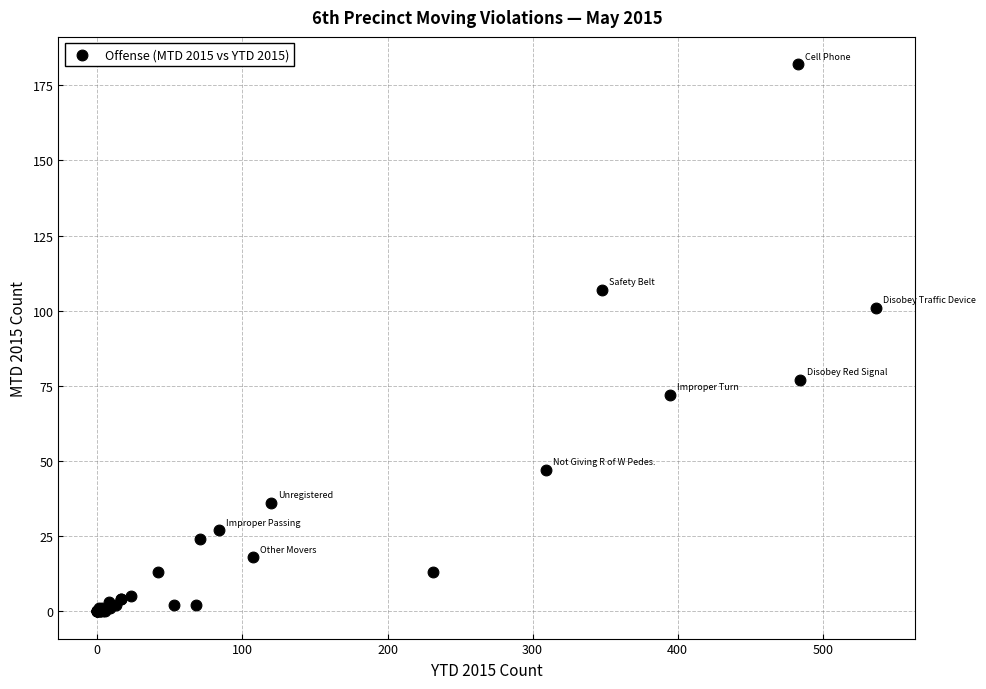

What Y value in the scatter plot is closest to 91?

101